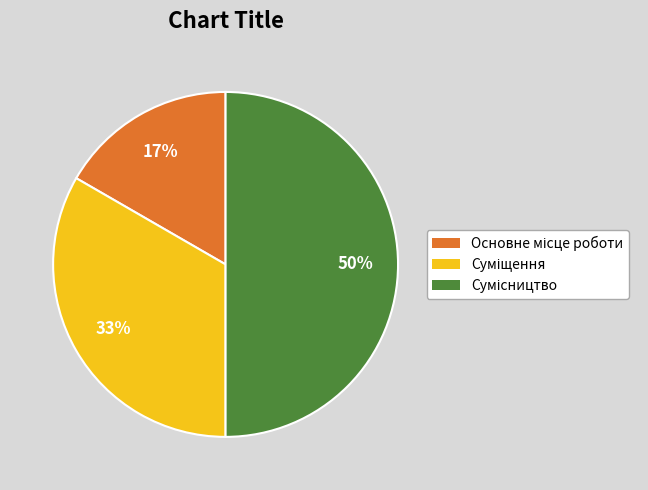

To the nearest percent, what is the difference between the largest and smallest slice percentages?

33%